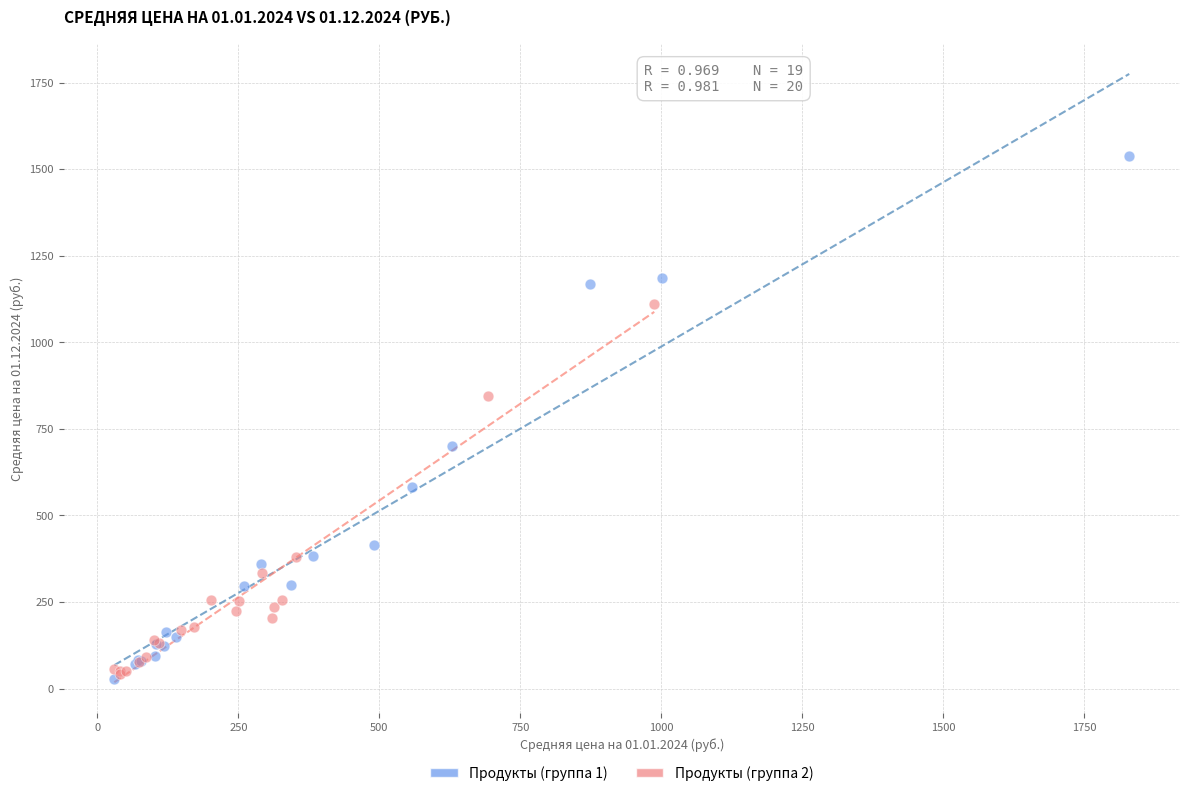

Which series contains the highest Y value?

Продукты (группа 1)